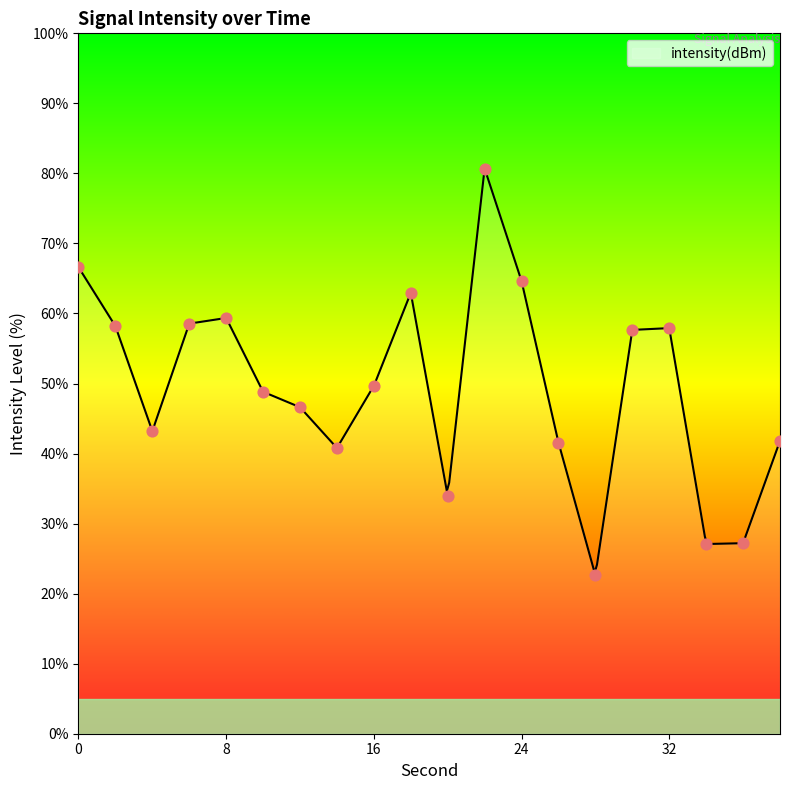

Approximately how many times larger is the value at 14 compared to 8?

0.7